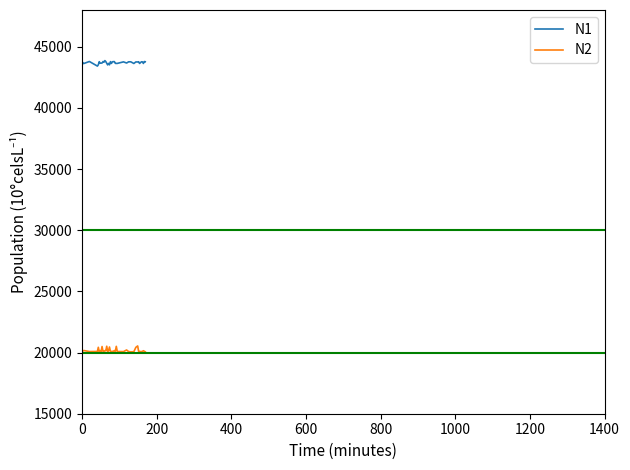

What is the maximum value shown in the chart?

43864.9